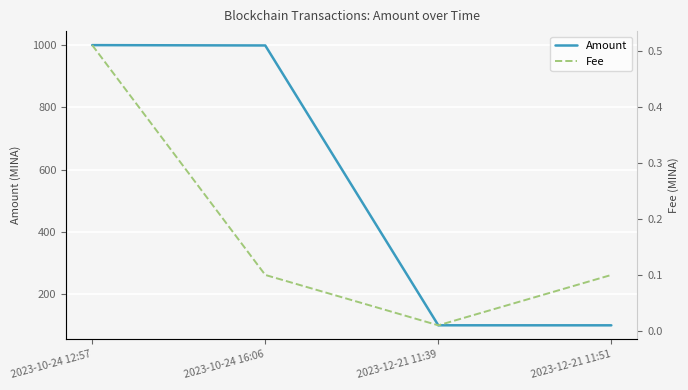

How many lines are shown in the chart?

2